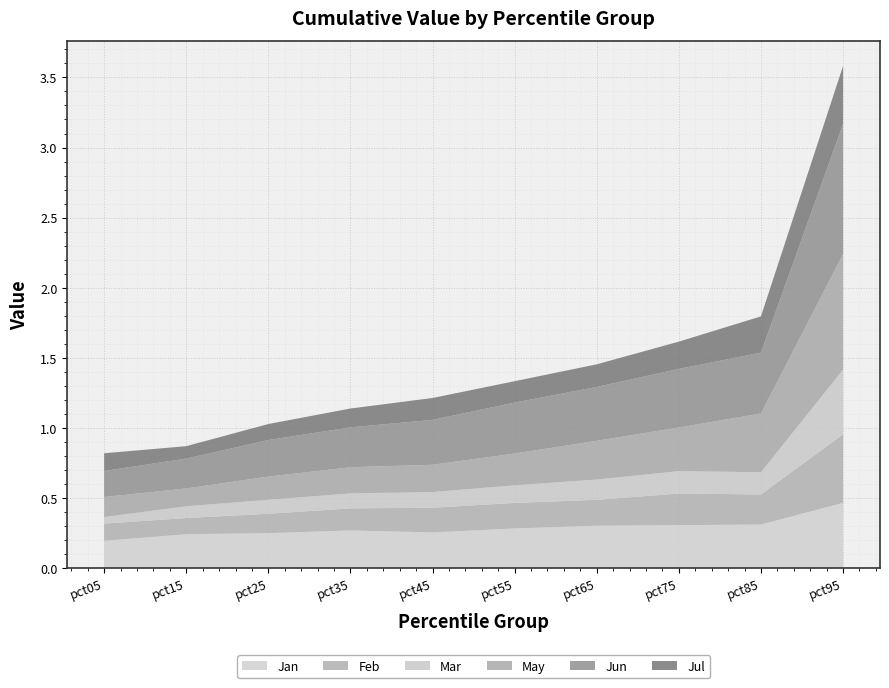

Reading left to right, extract all data points from this chart.

Jan: pct05=0.2	pct15=0.2	pct25=0.2	pct35=0.3	pct45=0.3	pct55=0.3	pct65=0.3	pct75=0.3	pct85=0.3	pct95=0.5
Feb: pct05=0.1	pct15=0.1	pct25=0.1	pct35=0.2	pct45=0.2	pct55=0.2	pct65=0.2	pct75=0.2	pct85=0.2	pct95=0.5
Mar: pct05=0.0	pct15=0.1	pct25=0.1	pct35=0.1	pct45=0.1	pct55=0.1	pct65=0.1	pct75=0.2	pct85=0.2	pct95=0.5
May: pct05=0.1	pct15=0.1	pct25=0.2	pct35=0.2	pct45=0.2	pct55=0.2	pct65=0.3	pct75=0.3	pct85=0.4	pct95=0.8
Jun: pct05=0.2	pct15=0.2	pct25=0.3	pct35=0.3	pct45=0.3	pct55=0.4	pct65=0.4	pct75=0.4	pct85=0.4	pct95=0.9
Jul: pct05=0.1	pct15=0.1	pct25=0.1	pct35=0.1	pct45=0.2	pct55=0.2	pct65=0.2	pct75=0.2	pct85=0.3	pct95=0.4